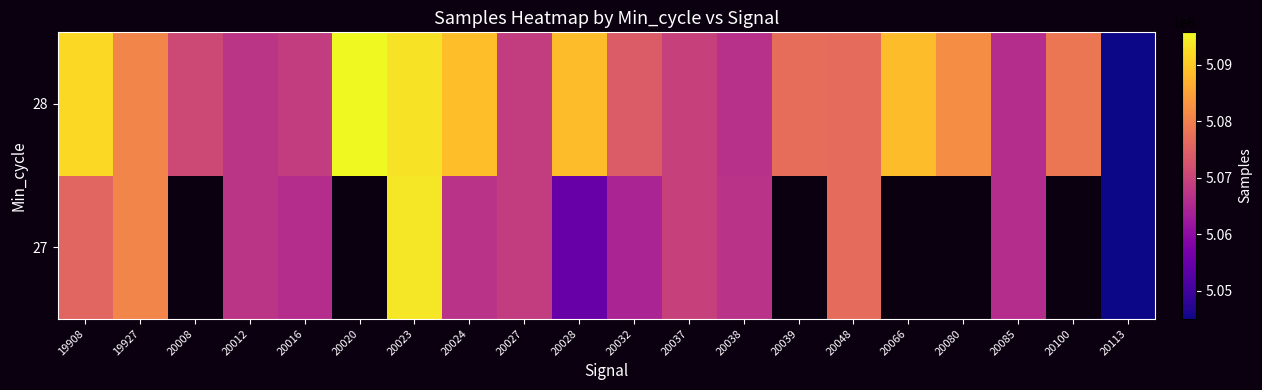

What is the spread (max minus min) of values at 20020?

5095785